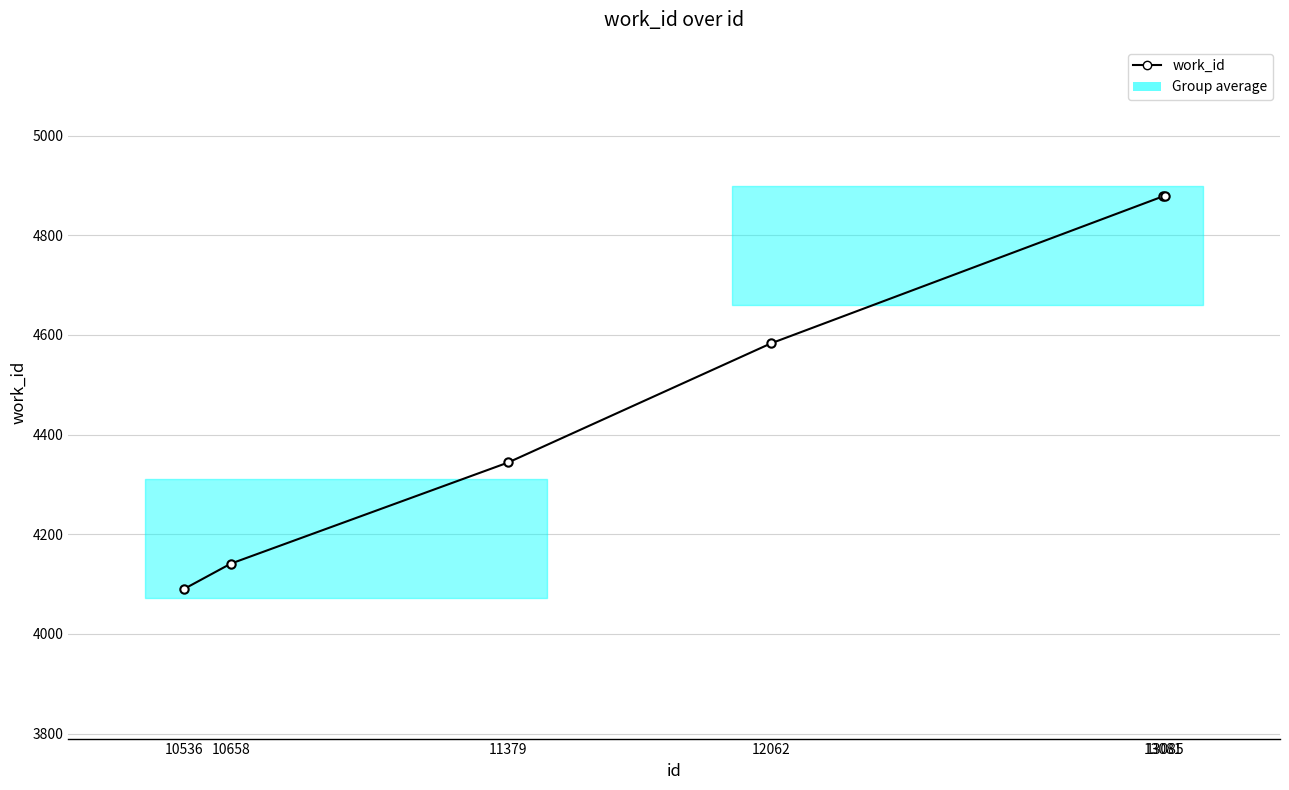

How many values are below 4583?

3